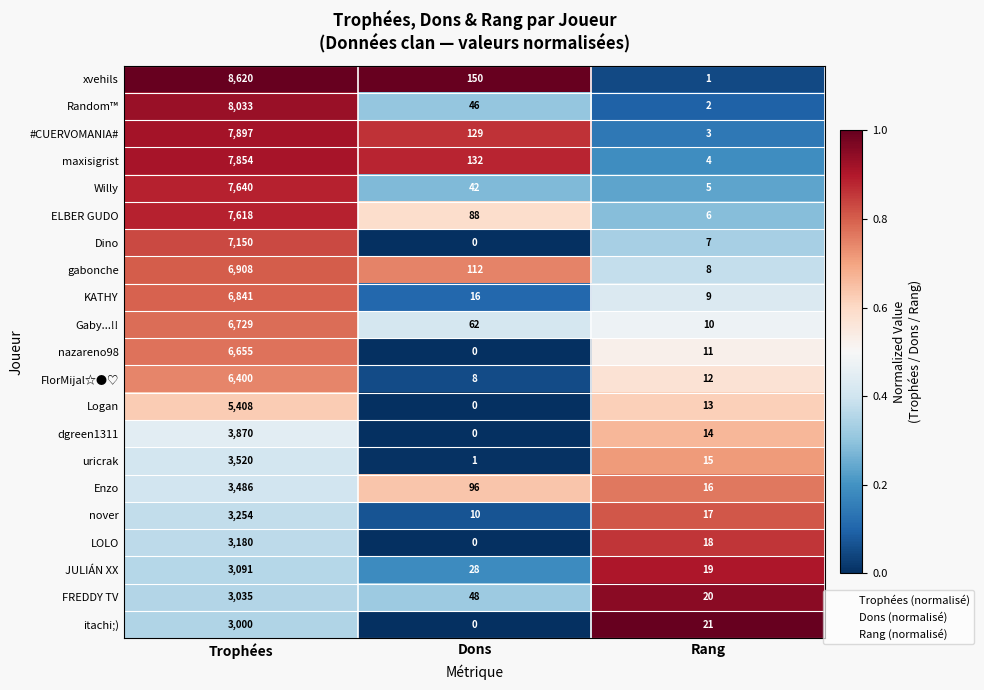

Which series changed the most between Trophées and Dons?

xvehils